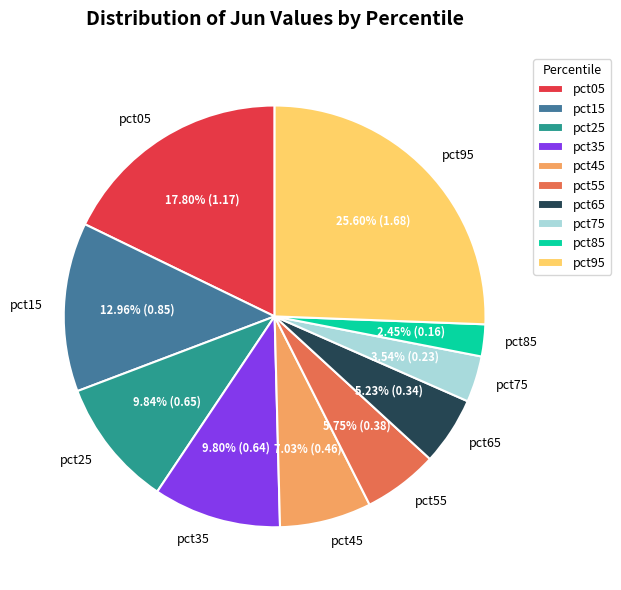

Combined, what portion of the pie is pct35 and pct15?

22.8%